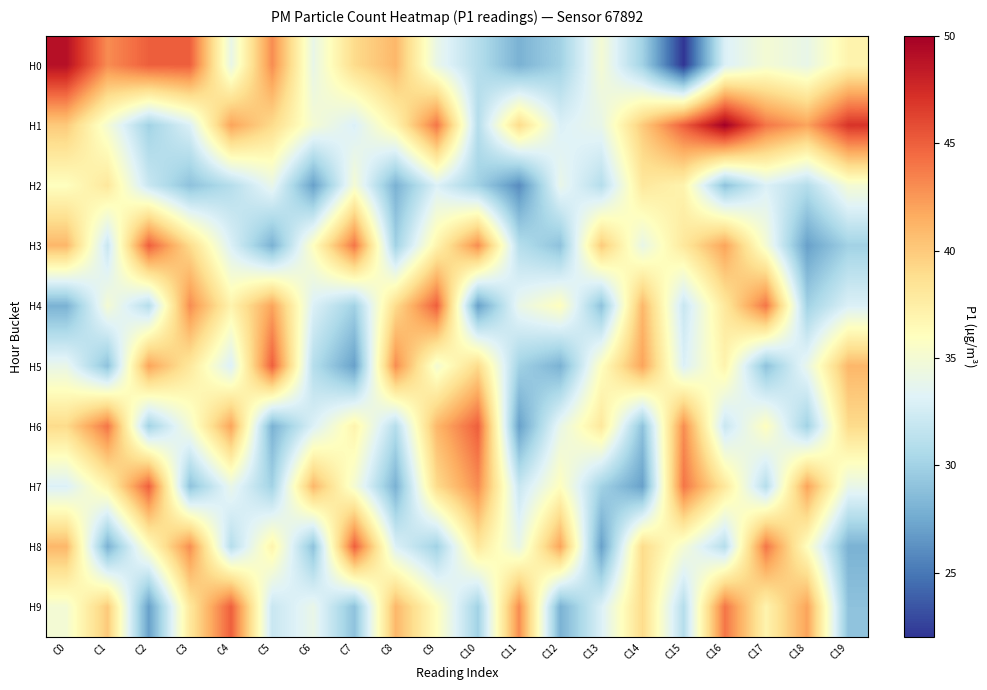

Between C2 and C8, which is larger?

C2